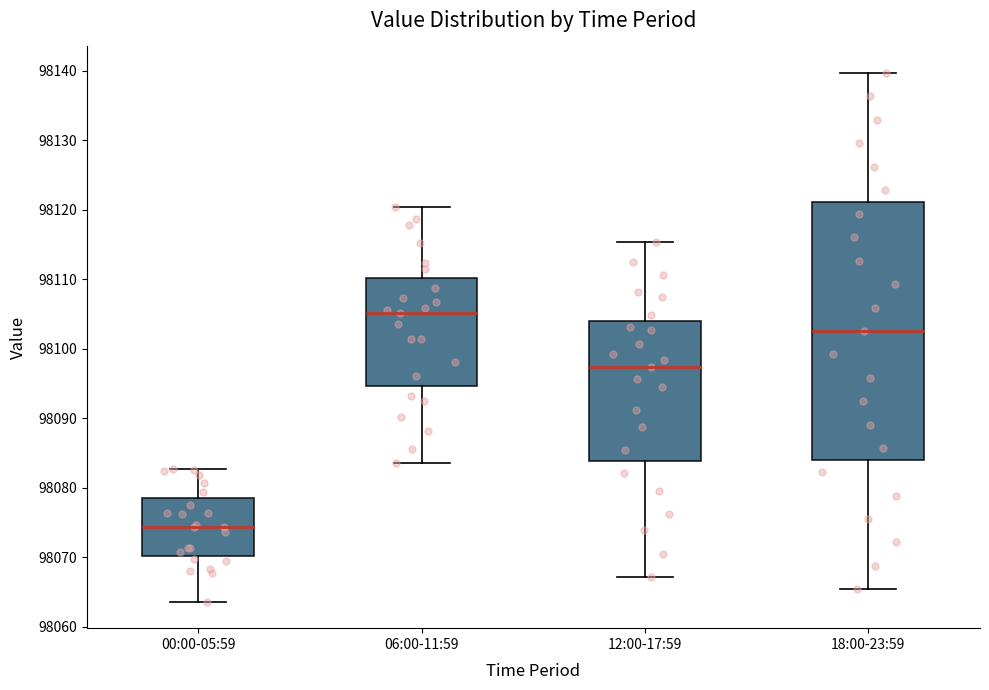

Where does the upper whisker of the box for 12:00-17:59 end on the y-axis? The values are not printed on the chart, so give them approximately, as read against the axis.

98115